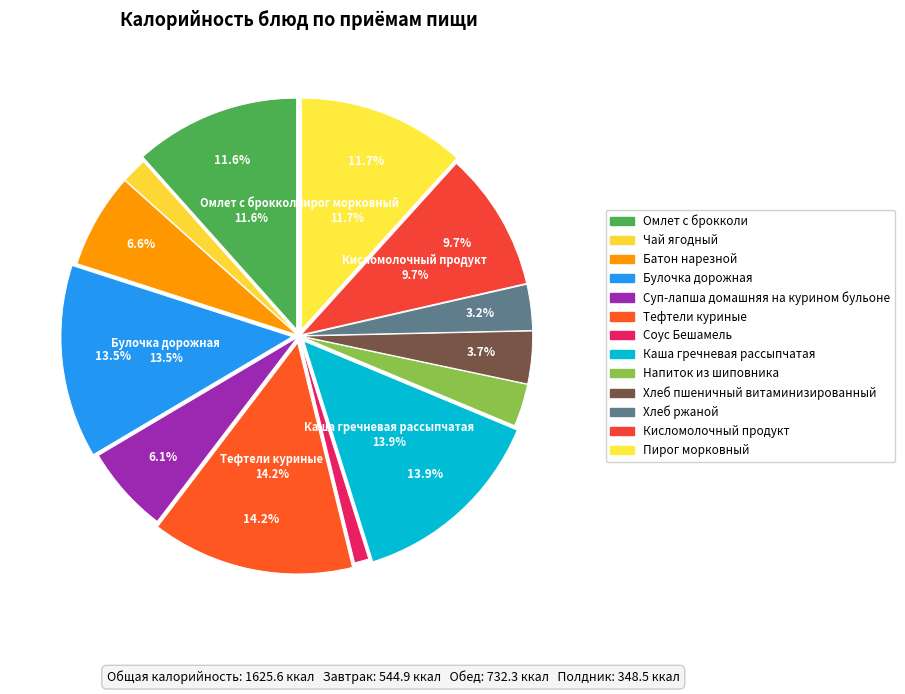

The Каша гречневая рассыпчатая slice represents 1% of the pie. True or false?

False